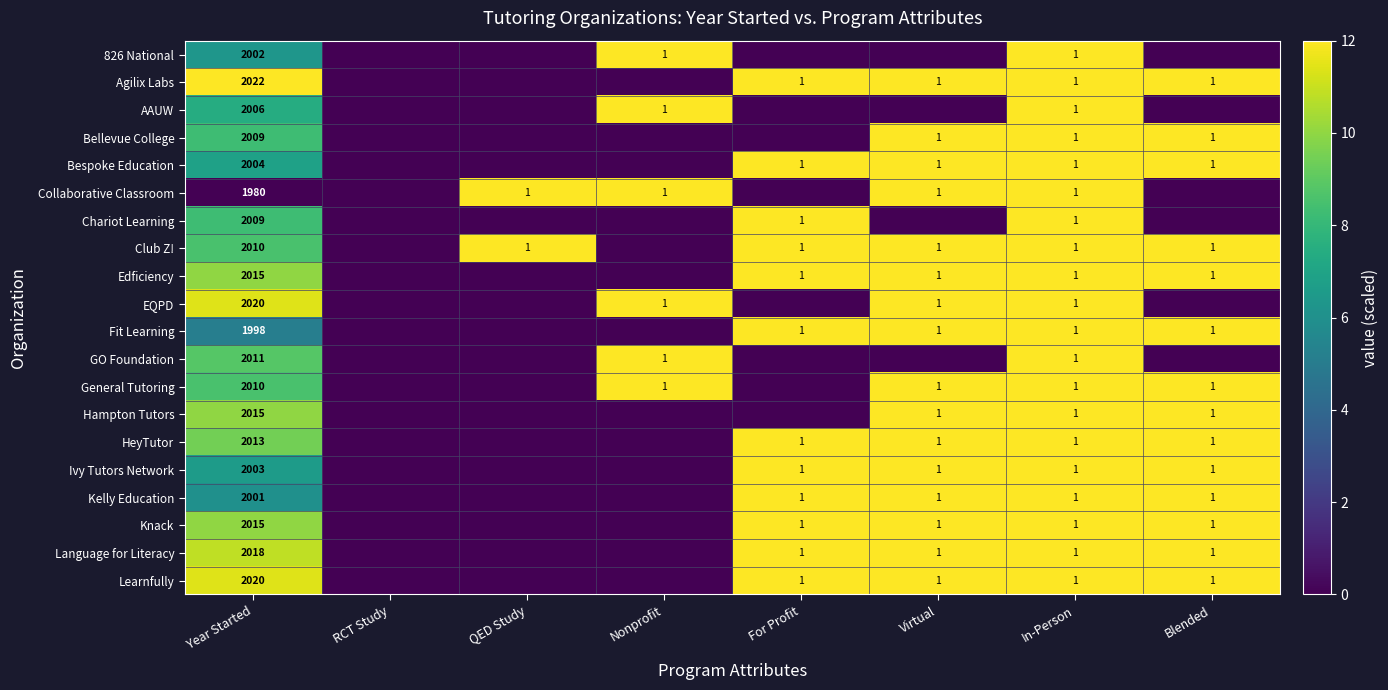

The 826 National series shows 2002 at Year Started. True or false?

True